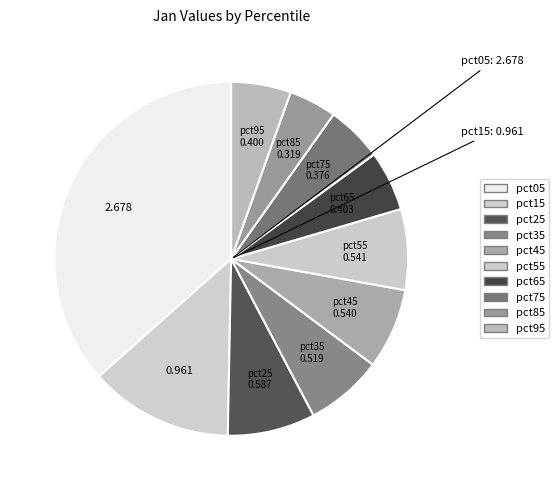

Combined, do pct75 and pct85 account for over 50%?

No